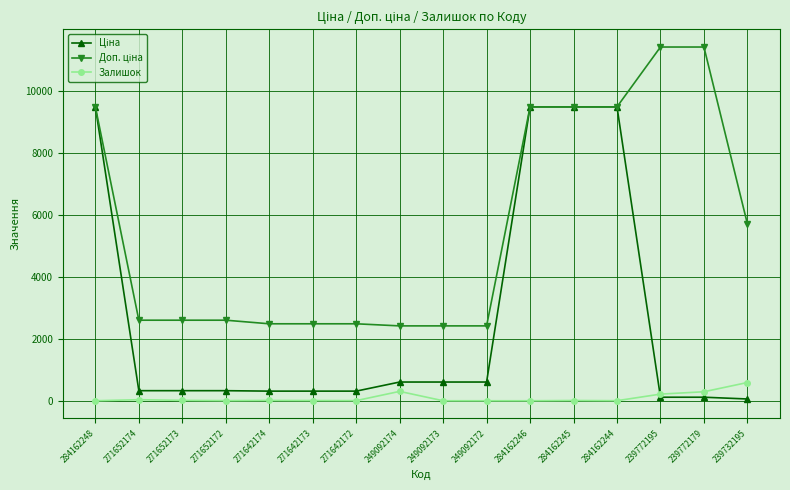

How many categories are shown in the chart?

16